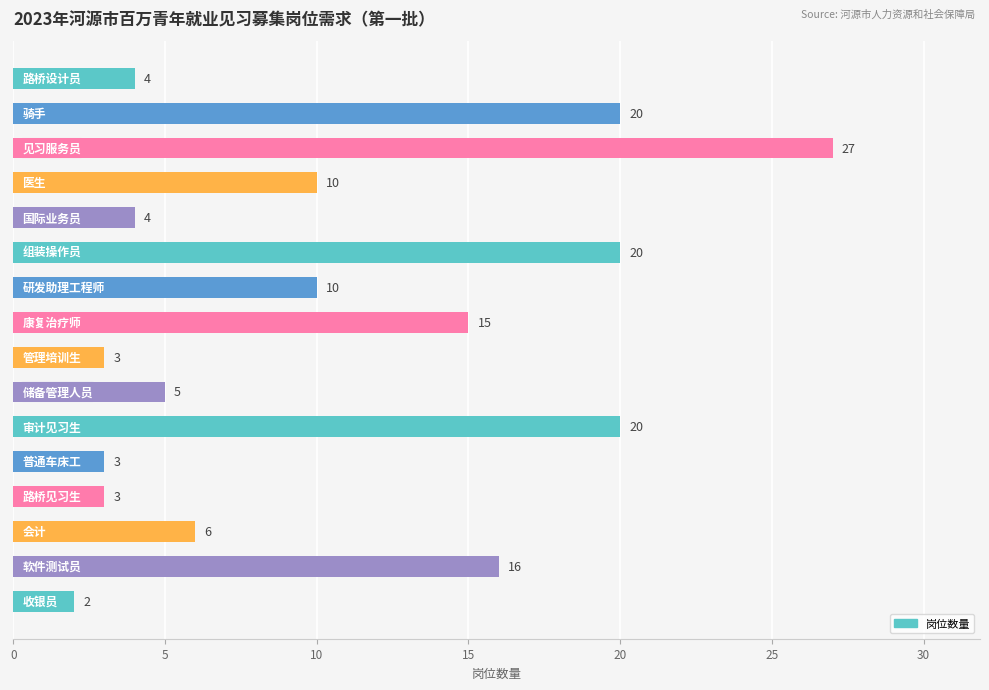

What is the value of the 2nd bar from the top?

20